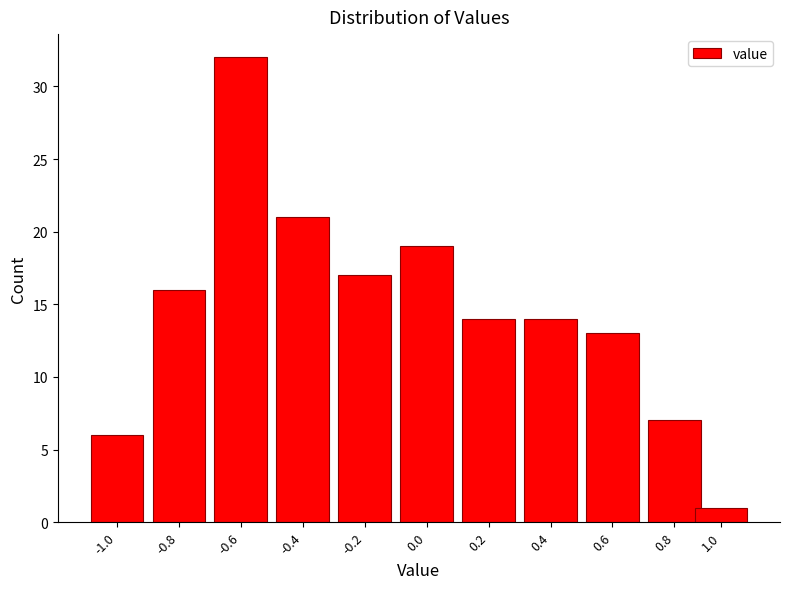

Reading left to right, list all the values displayed in this chart.

6	16	32	21	17	19	14	14	13	7	1